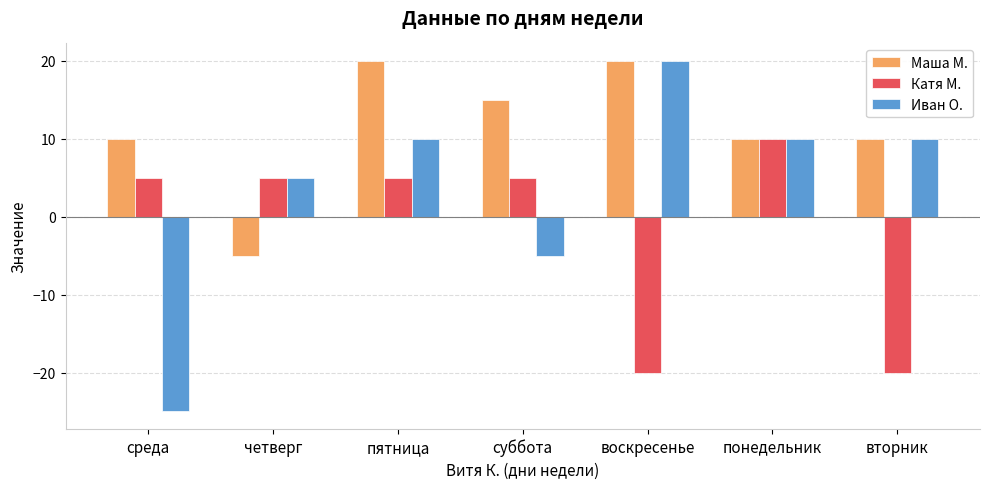

How many values in the Катя М. series are below 5?

2